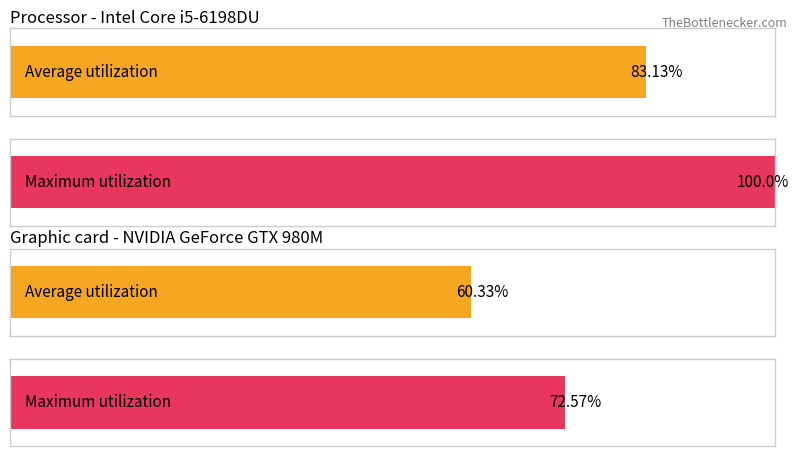

Does the chart contain stacked bars?

No